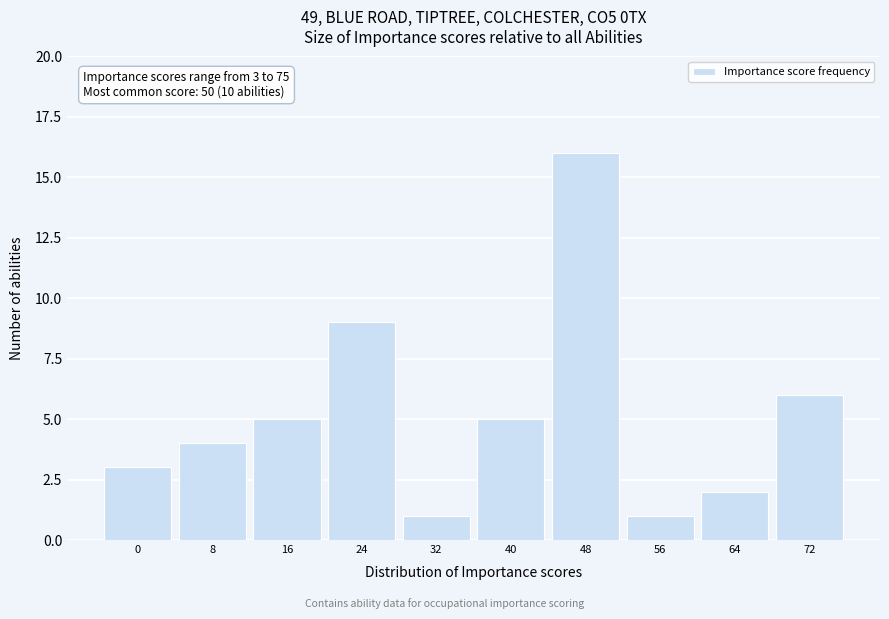

Reading left to right, list all the values displayed in this chart.

3	4	5	9	1	5	16	1	2	6